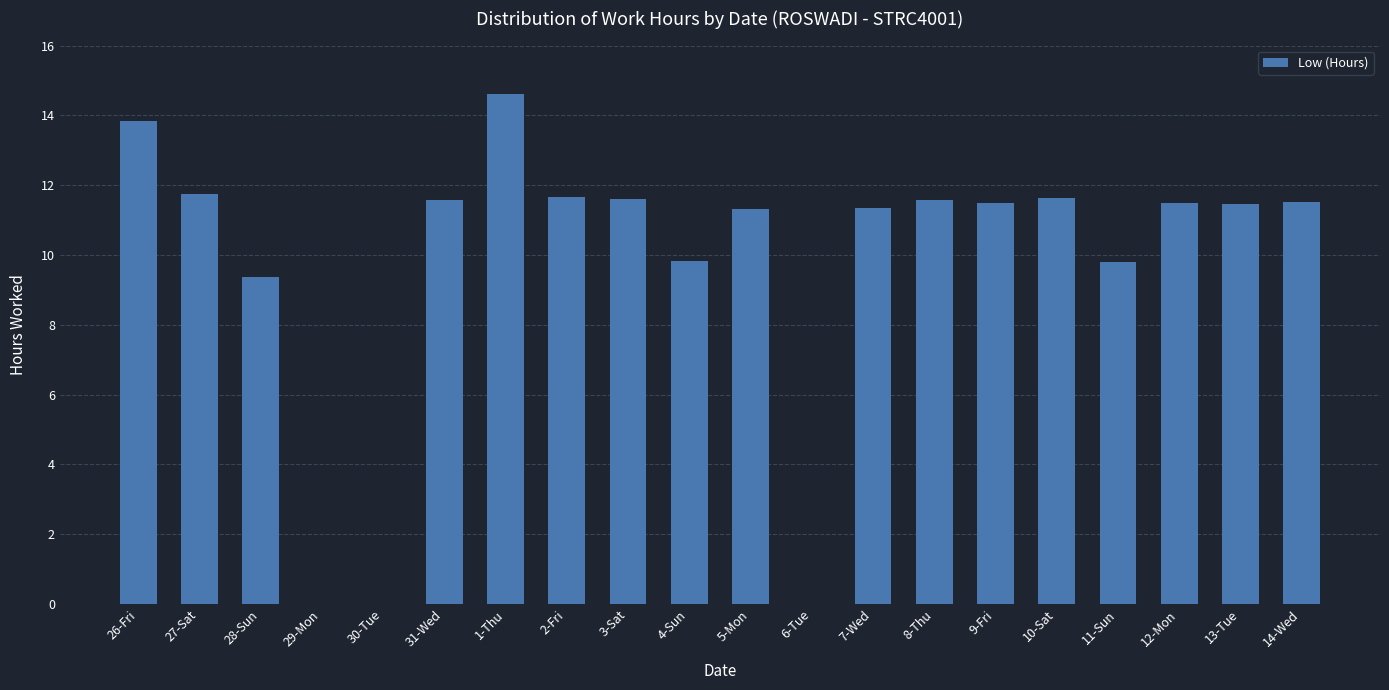

Count the number of values greater than 11.

14